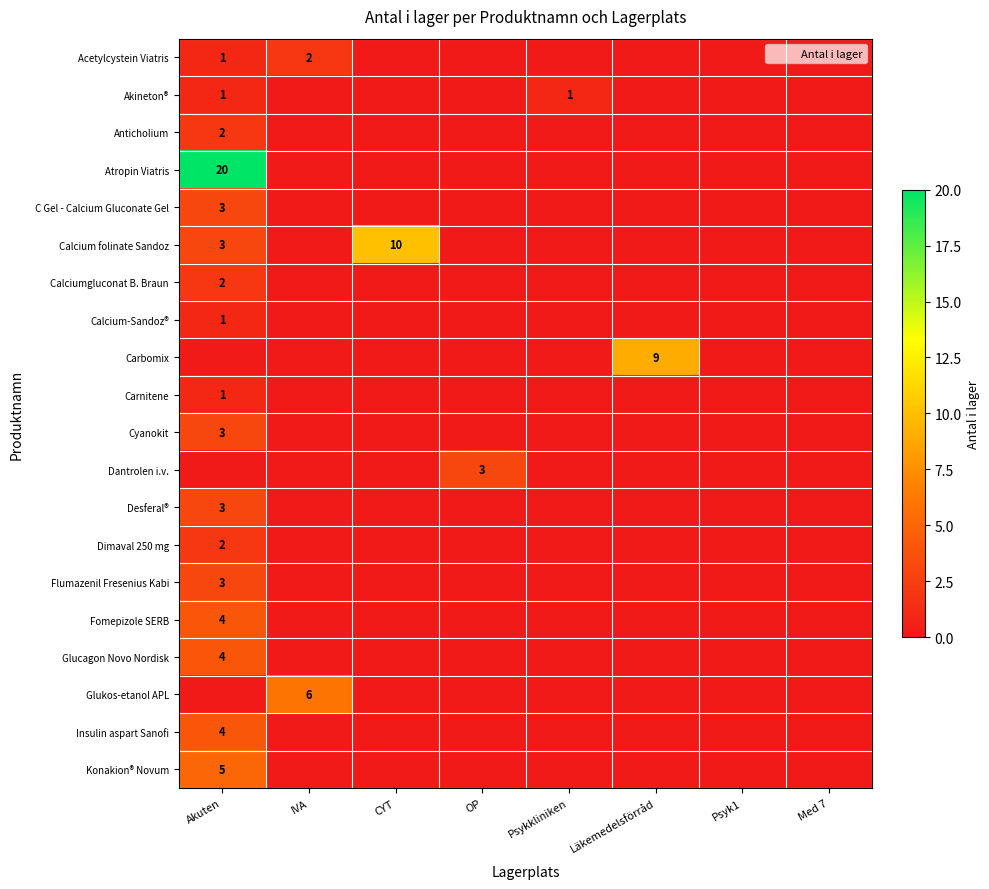

Which has a higher value, IVA or OP?

IVA